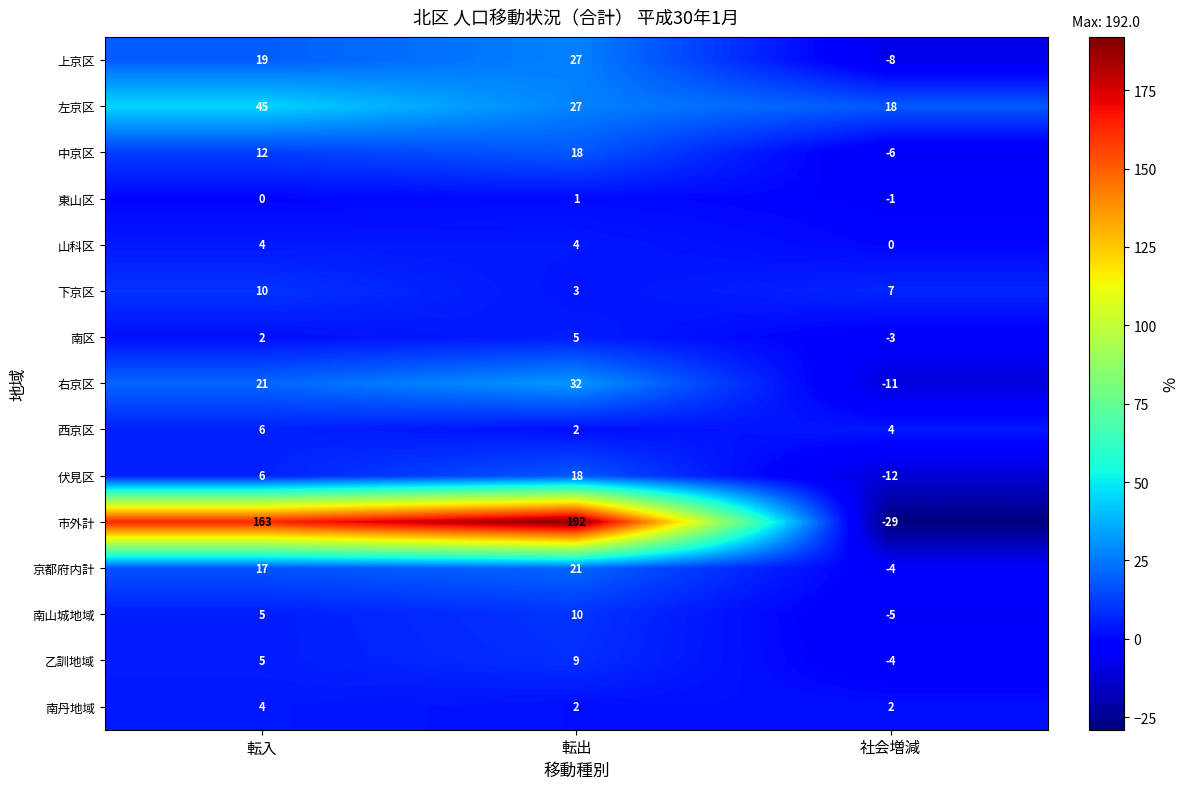

List the labels in order of 下京区 value, largest first.

転入, 社会増減, 転出